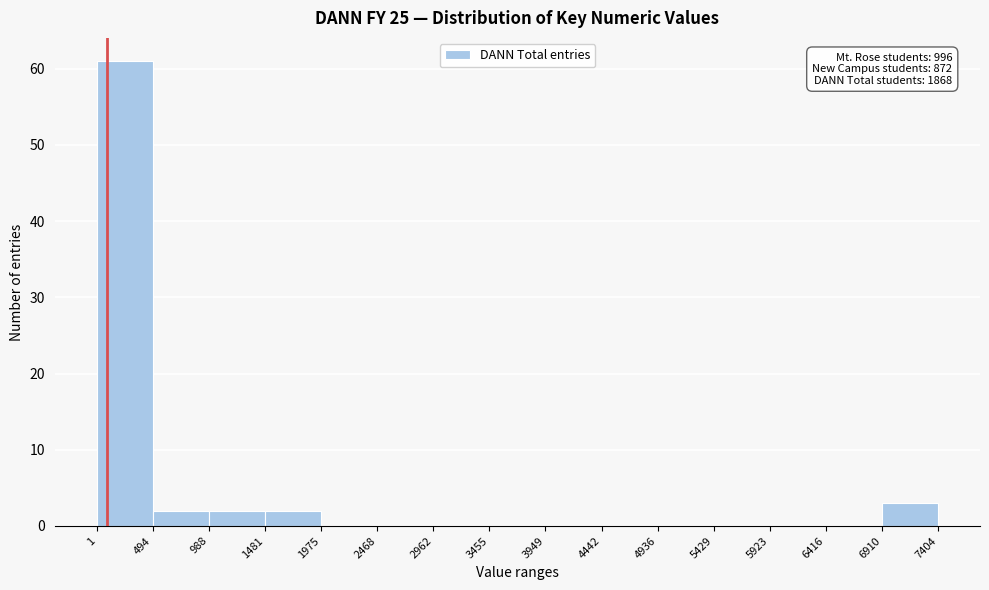

Over which range of the x-axis is the bar tallest?

1 to 494